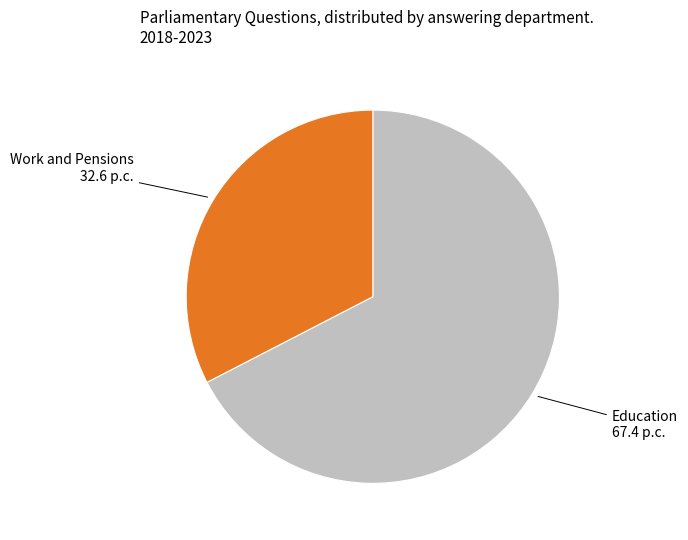

Is there a majority slice in this chart?

Yes